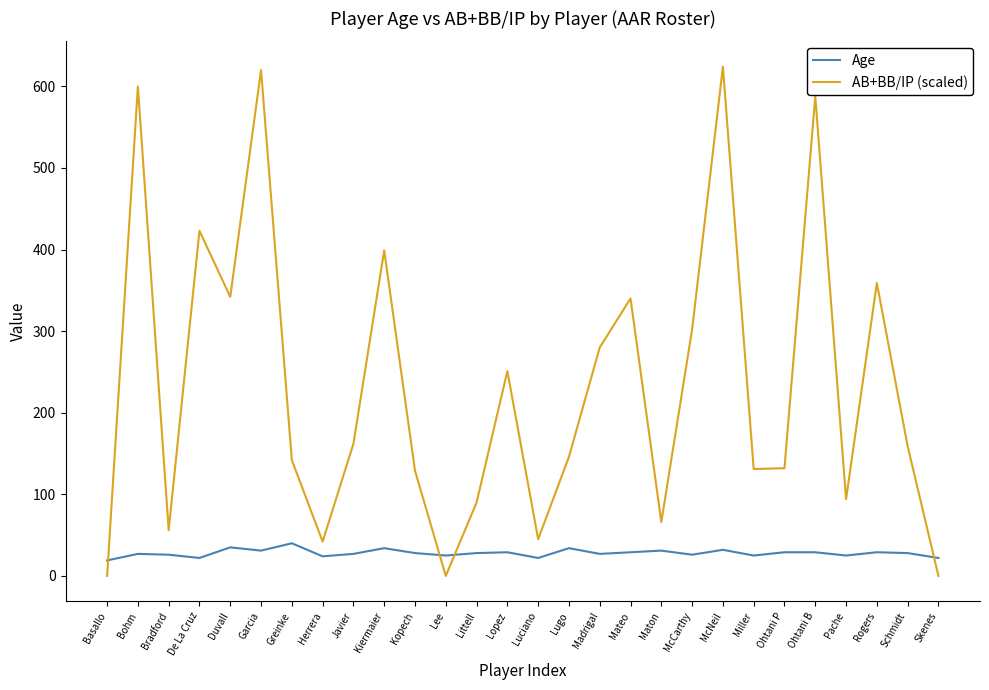

The value of AB+BB/IP (scaled) at Herrera is 71. True or false?

False